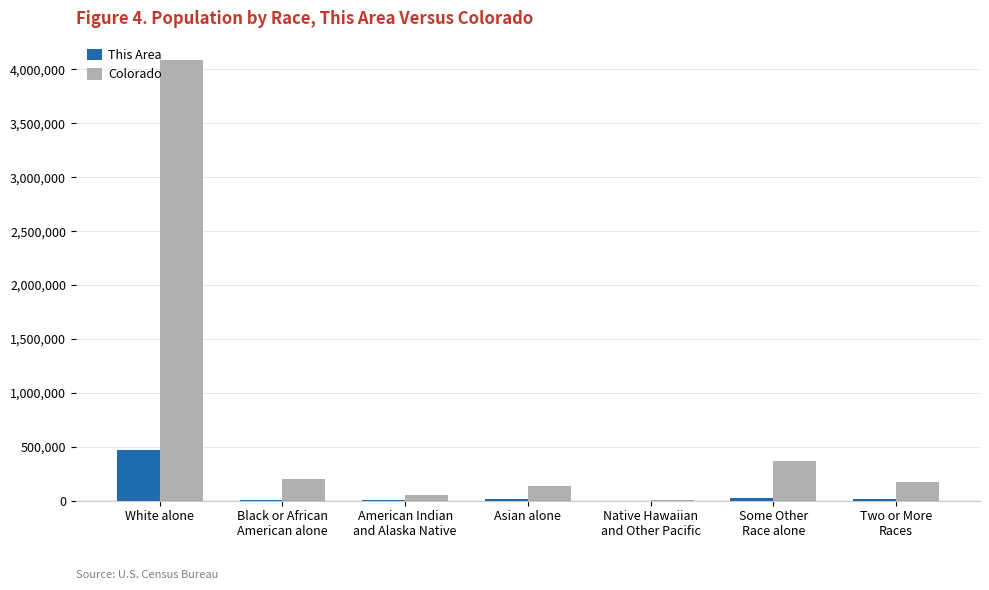

At which category is the sum across all series the highest?

White alone